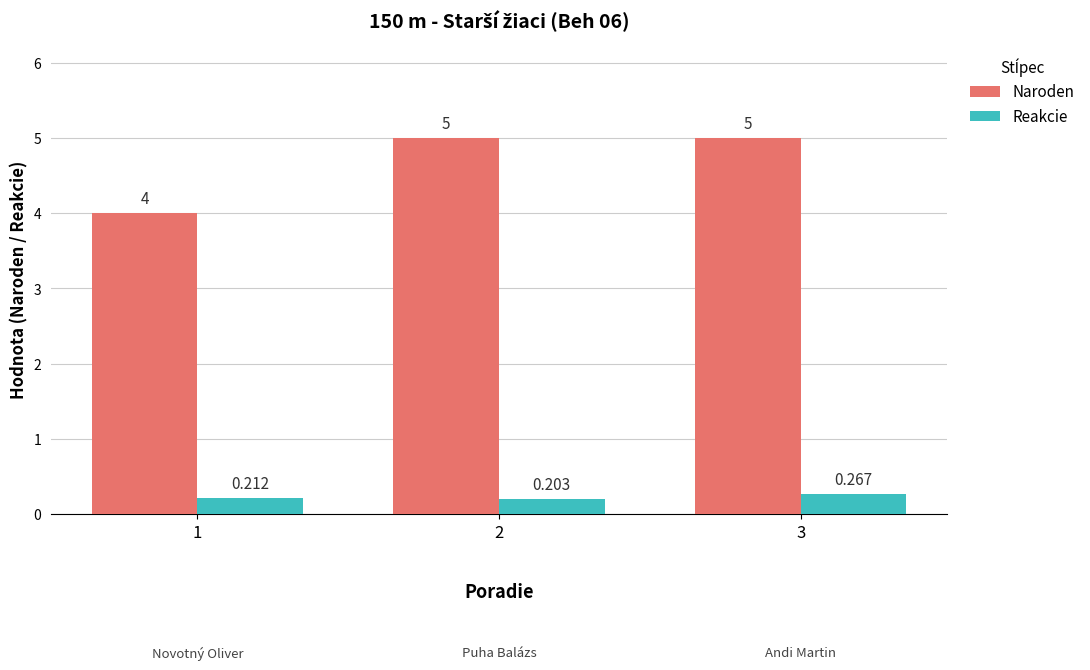

What is the average value of the Naroden series?

4.7